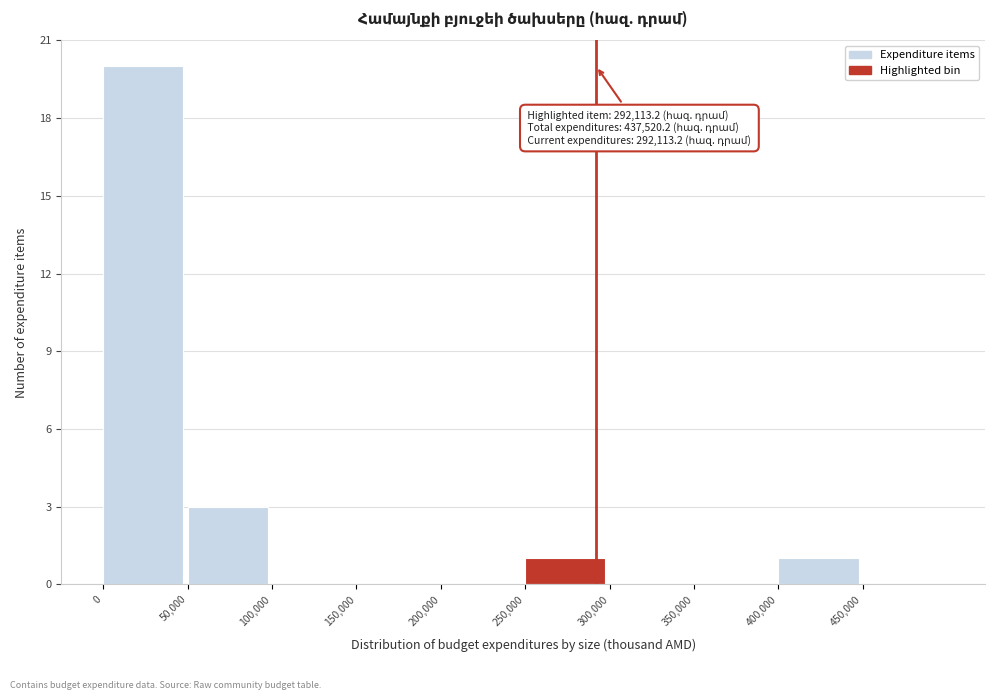

Over which range of the x-axis is the bar tallest?

0 to 50000